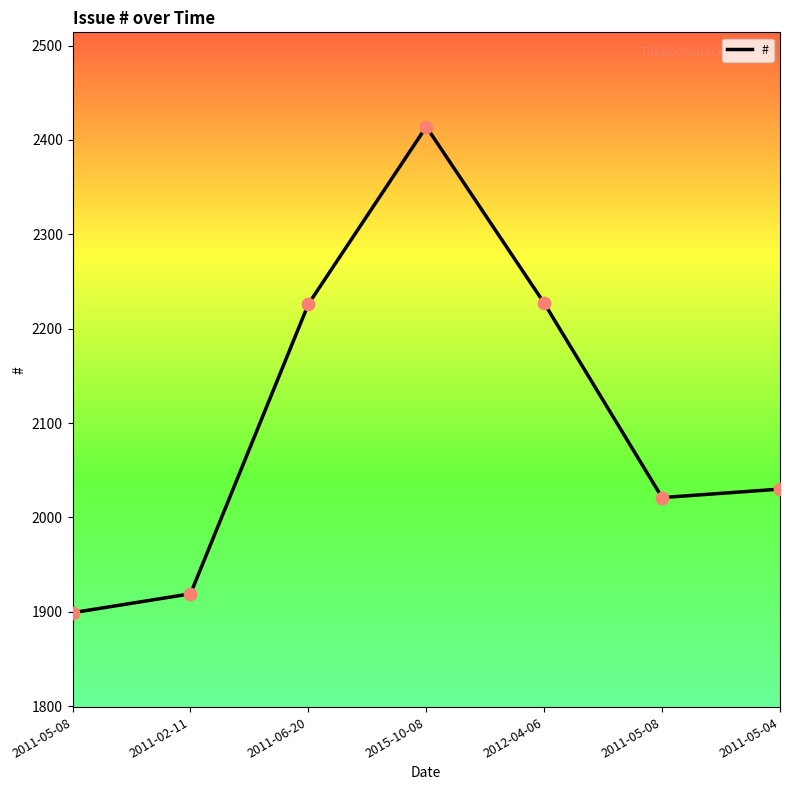

Which has a higher value, 2015-10-08 or 2011-02-11?

2015-10-08